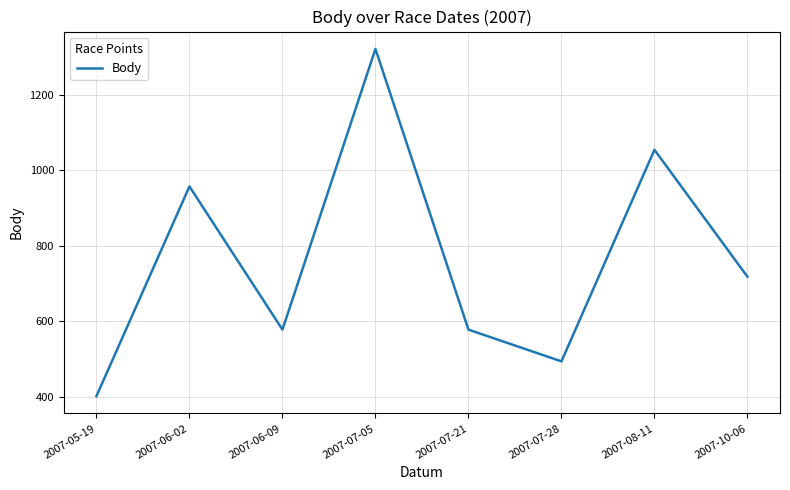

How many values are below 718?

4